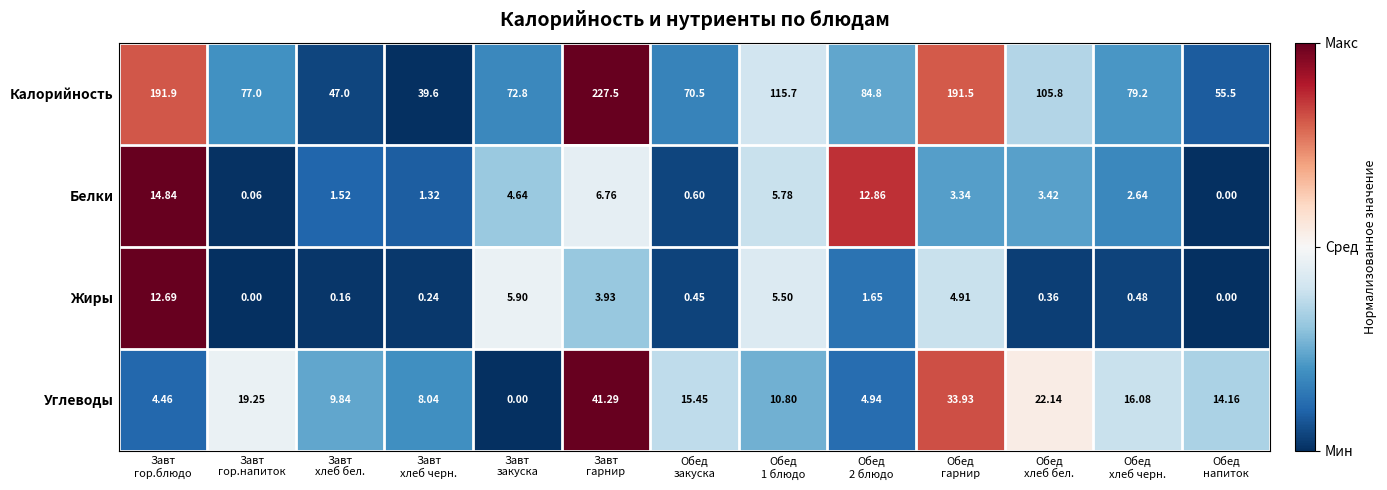

Rank the series by their maximum value, from lowest to highest.

Жиры, Белки, Углеводы, Калорийность